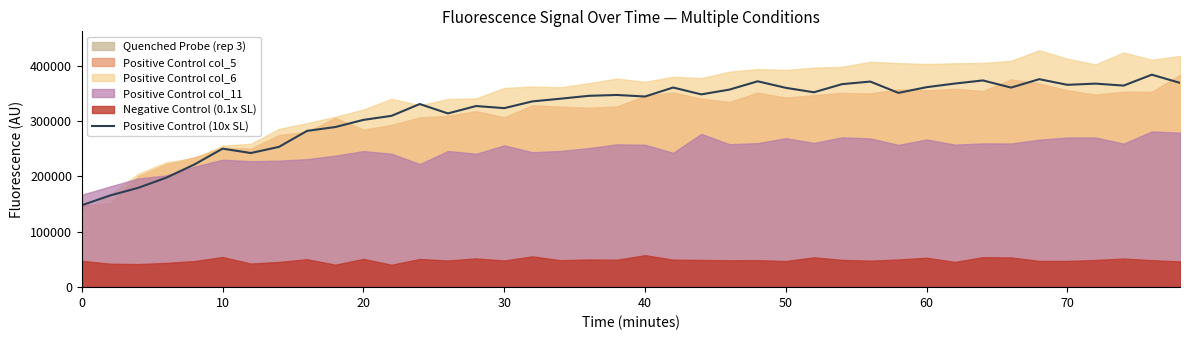

What is the maximum value for Positive Control (10x SL)?

383756